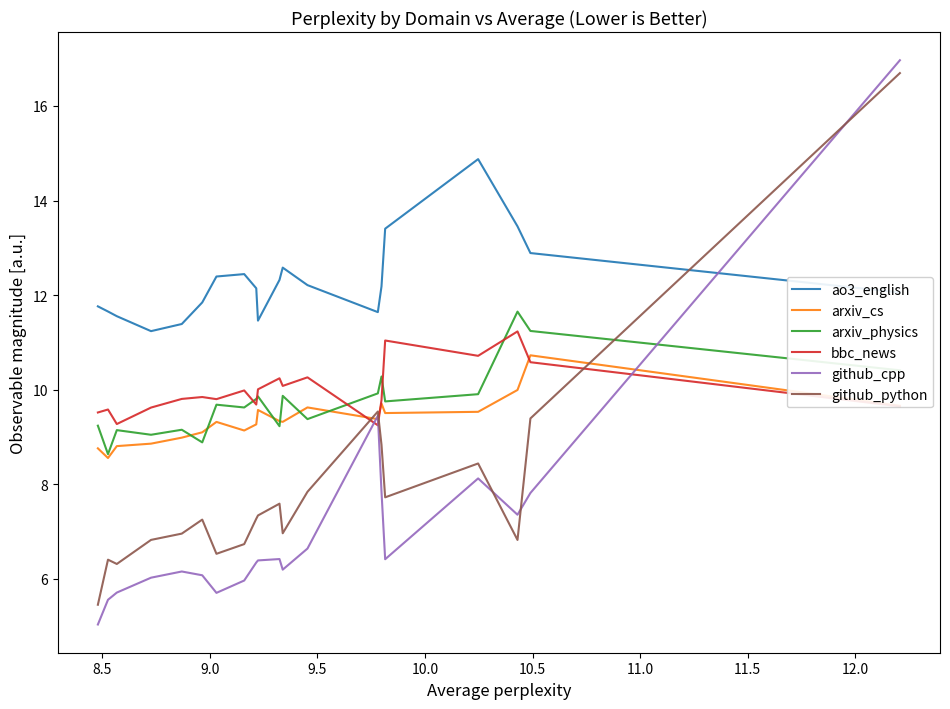

What is the greatest value displayed?

17.0